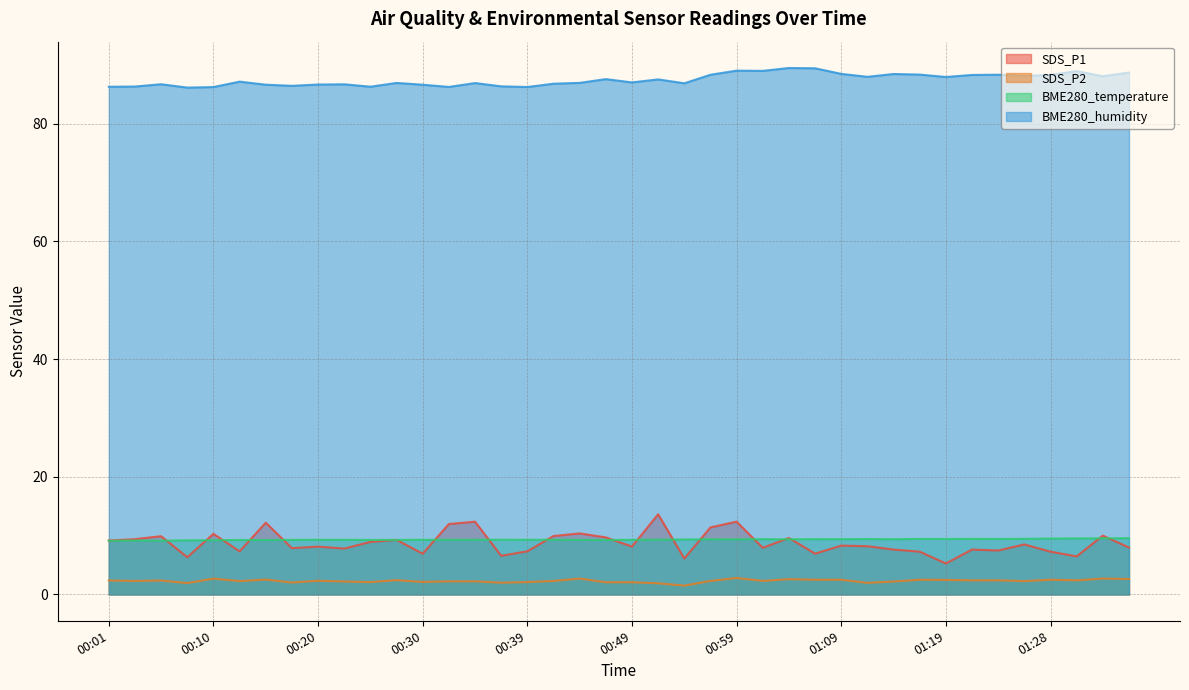

True or false: BME280_humidity has more than 2 points higher than both neighbors.

True